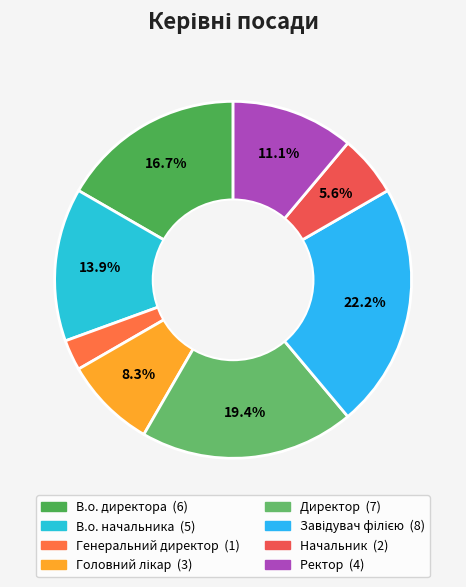

Does any single category account for the majority?

No